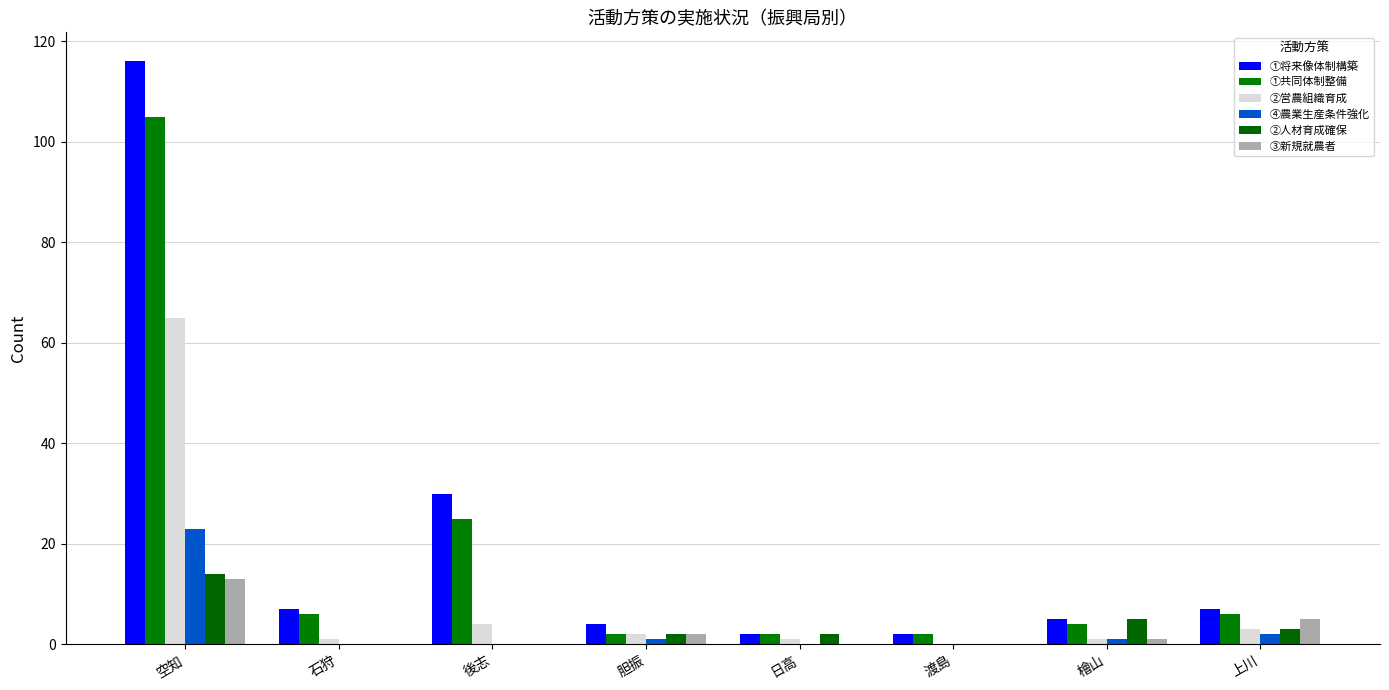

How many ②人材育成確保 values are between 0 and 5?

7